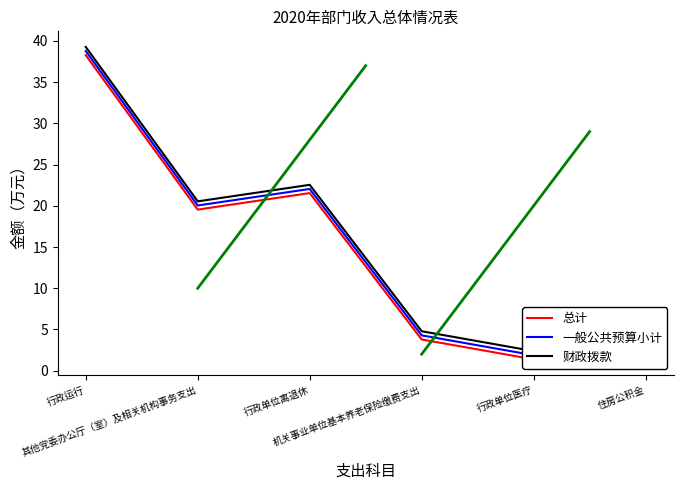

In 财政拨款, how many points are lower than both neighbors (excluding endpoints)?

2